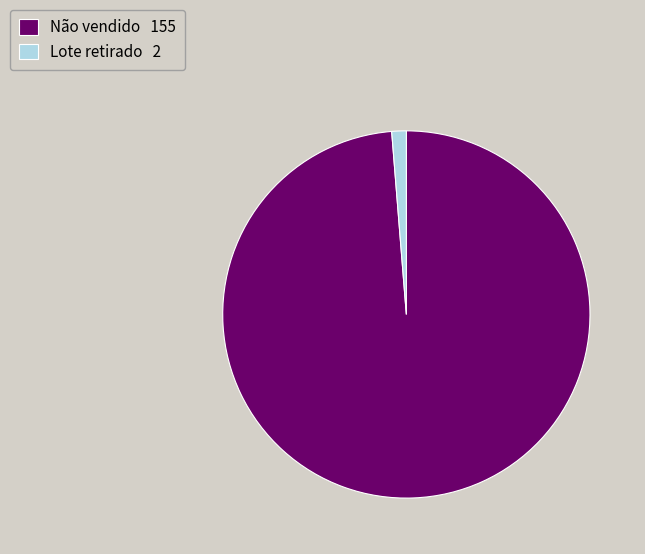

Count the number of slices in the pie.

2